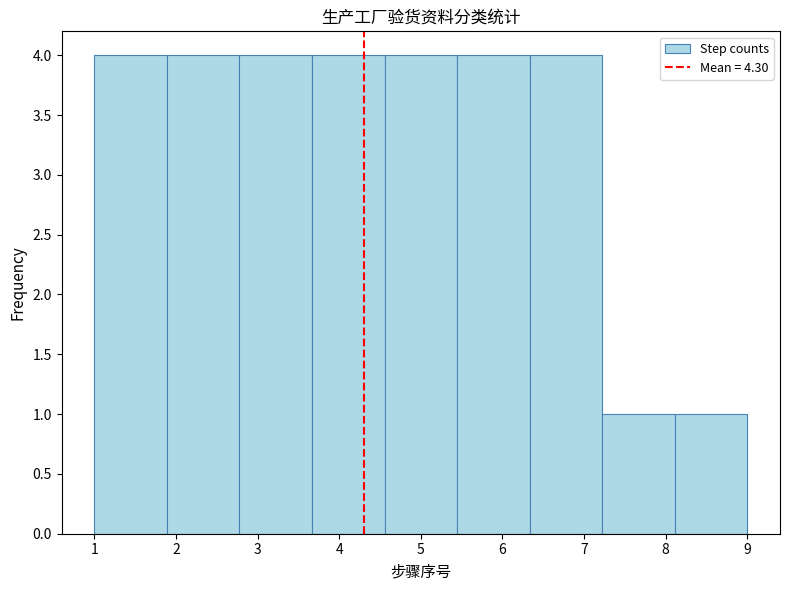

What is the height of the bar covering 4.6 to 5.4 on the x-axis? Neither the bar edges nor the heights are printed on the chart, so give them approximately, as read against the axes.

4